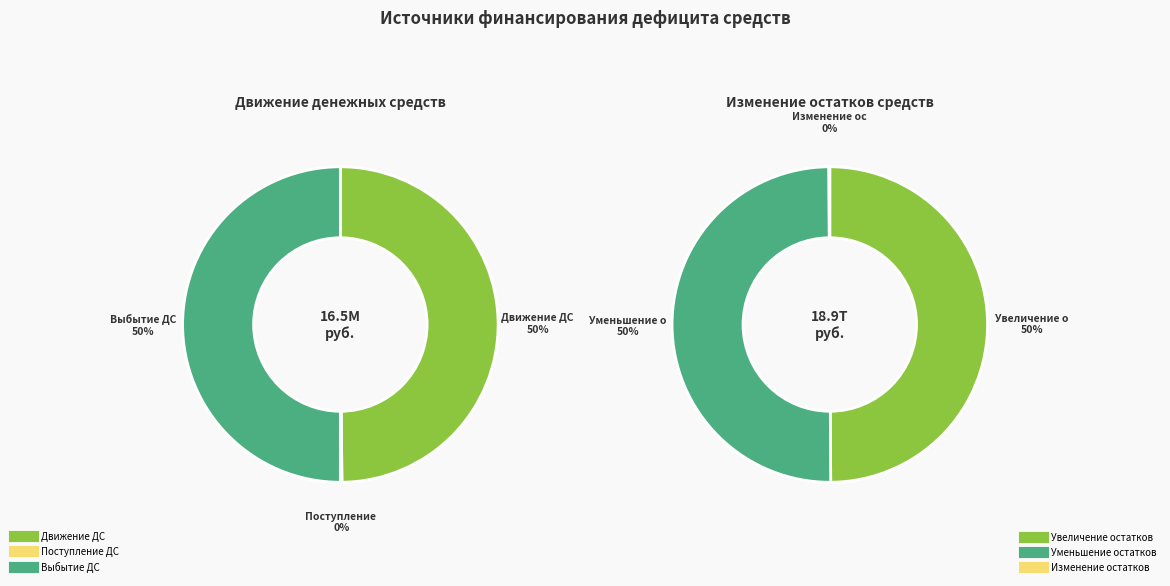

What is the change in value from выбытие денежных средств to уменьшение остатков средств, всего?

+9415021390.9